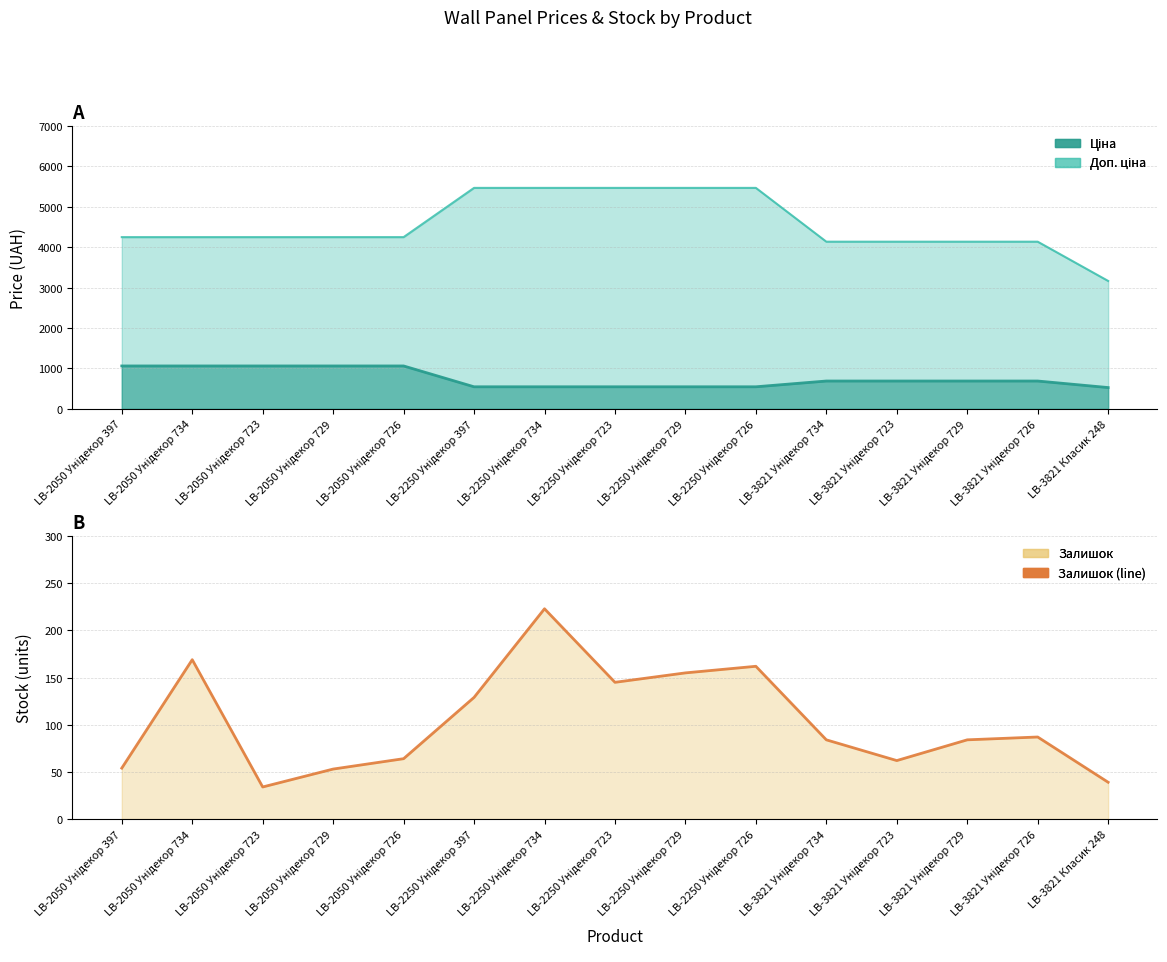

Where is the data nearest to the value 128?

LB-2250 Унідекор 397